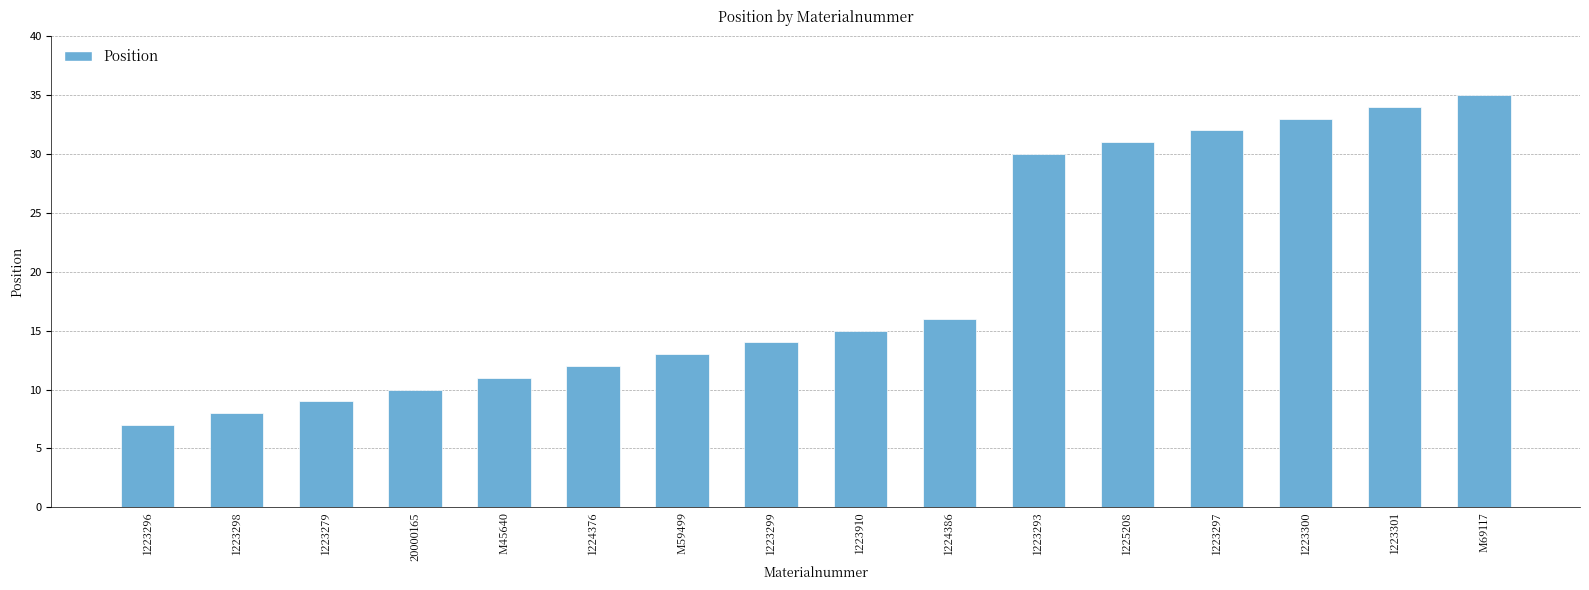

What is the value of the 7th bar from the left?

13